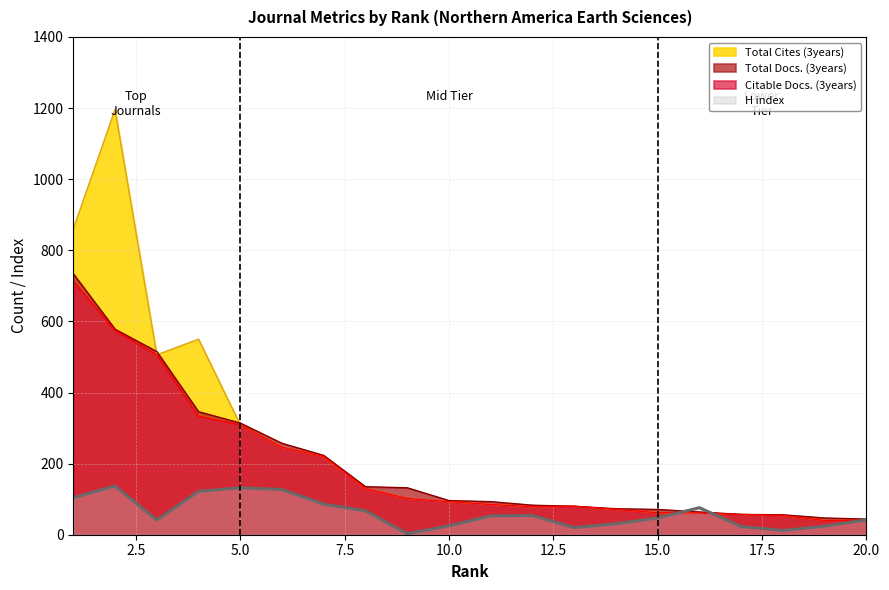

What is the difference between the highest and lowest values at 18?

44